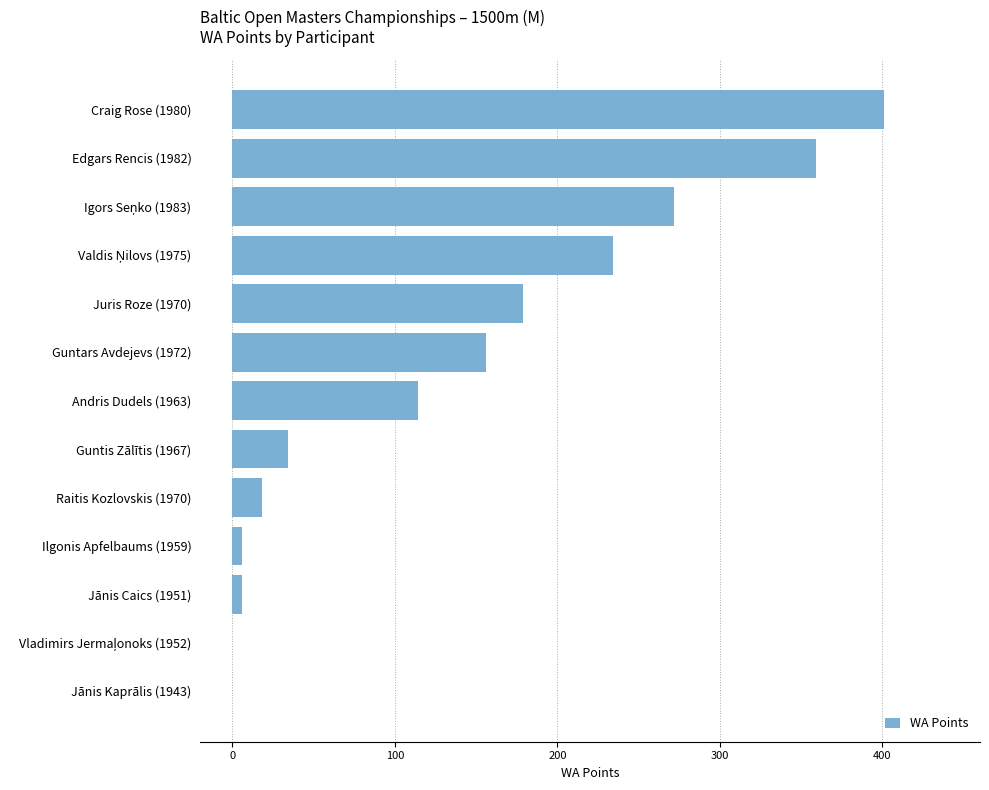

At which label is the value closest to 200?

Juris Roze (1970)